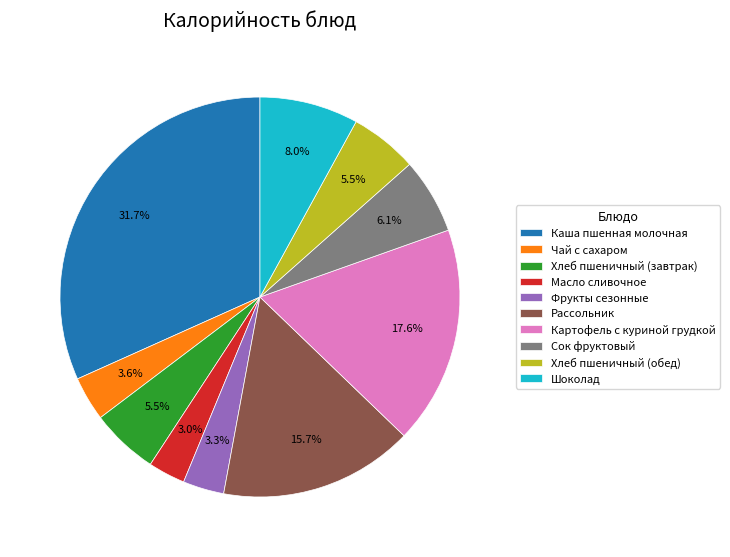

To the nearest percent, what percentage of the pie is Фрукты сезонные?

3%